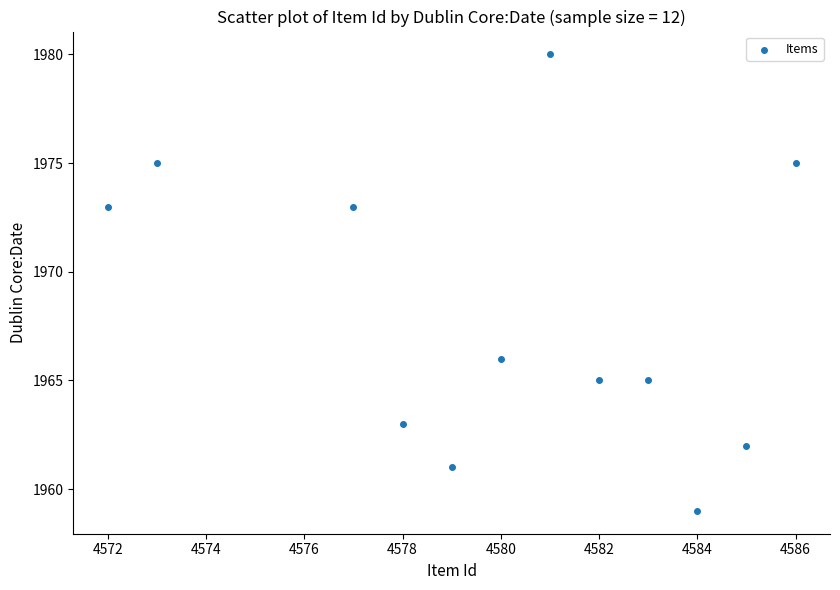

What Y value in the scatter plot is closest to 1969?

1966